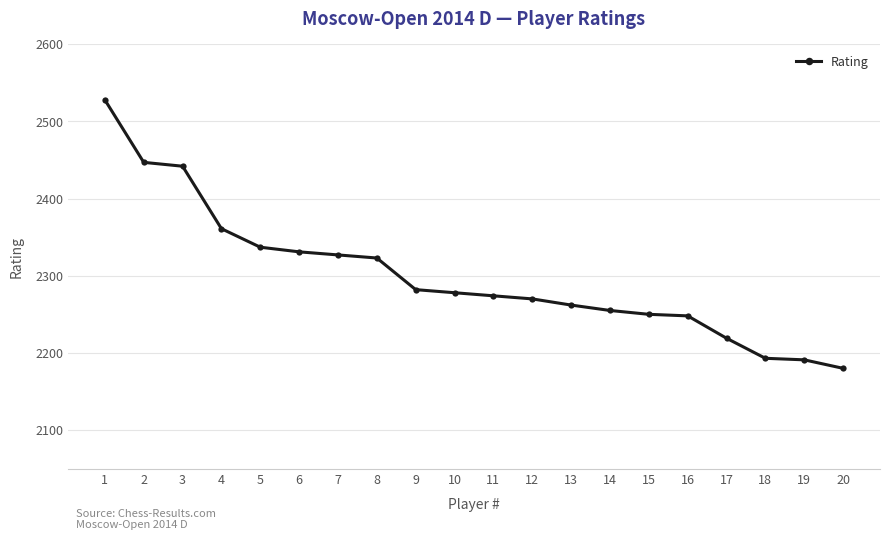

How many series are shown in this chart?

1